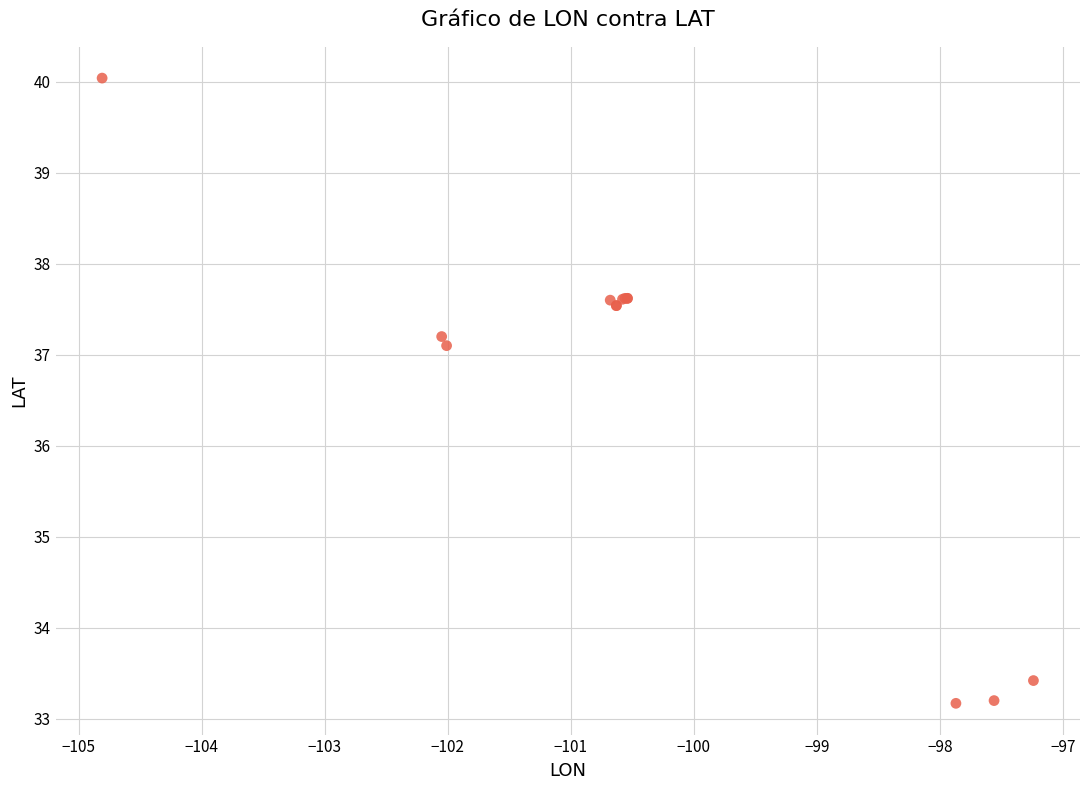

What Y value in the scatter plot is closest to 36?

37.1